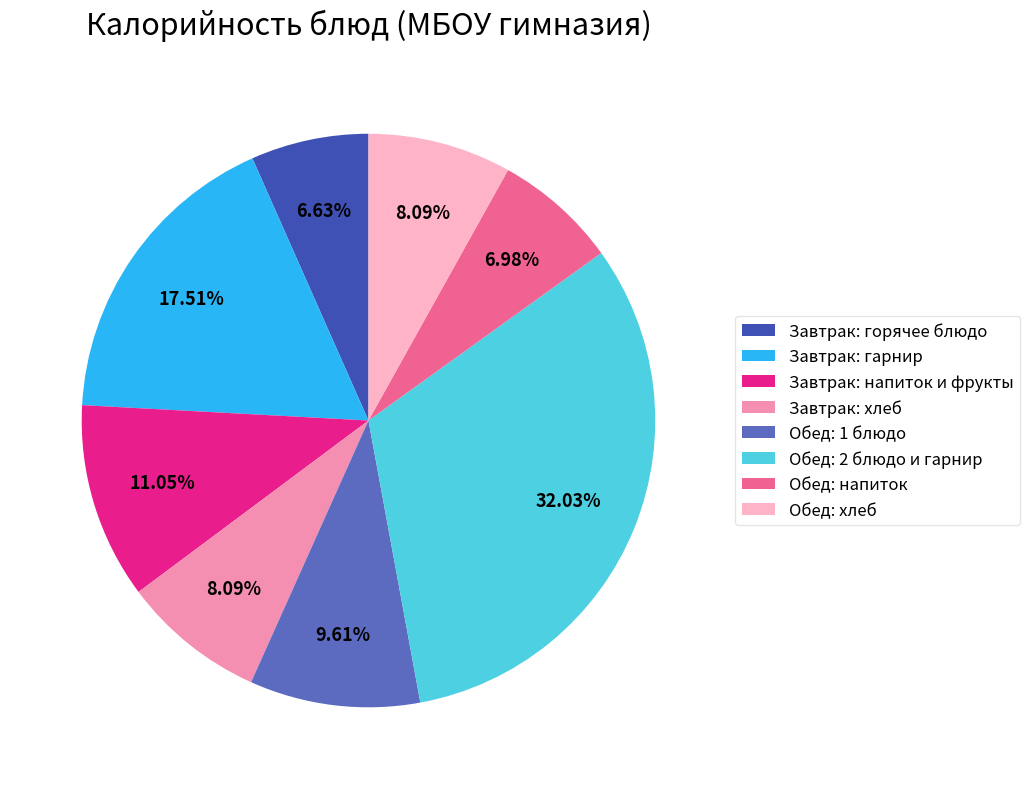

What is the ratio of the value at Обед: 2 блюдо и гарнир to the value at Завтрак: напиток и фрукты?

2.9